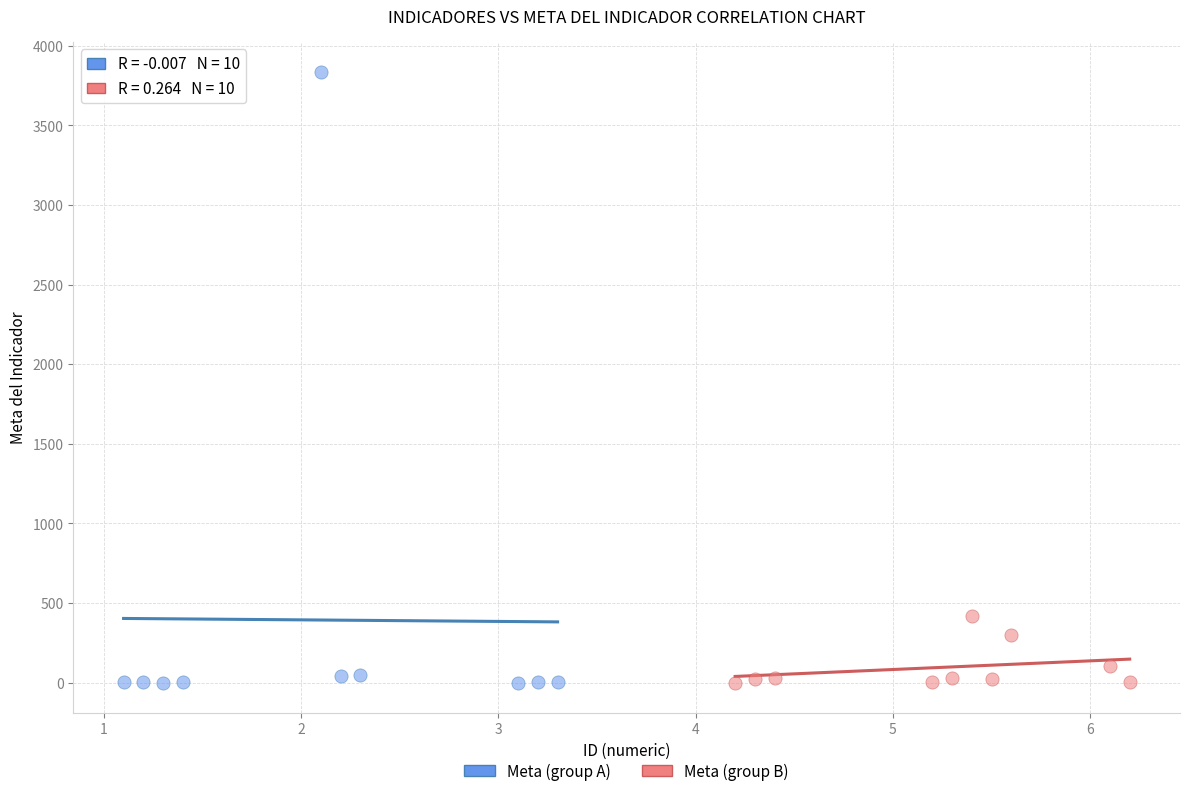

Which series contains the highest Y value?

Meta (group A)